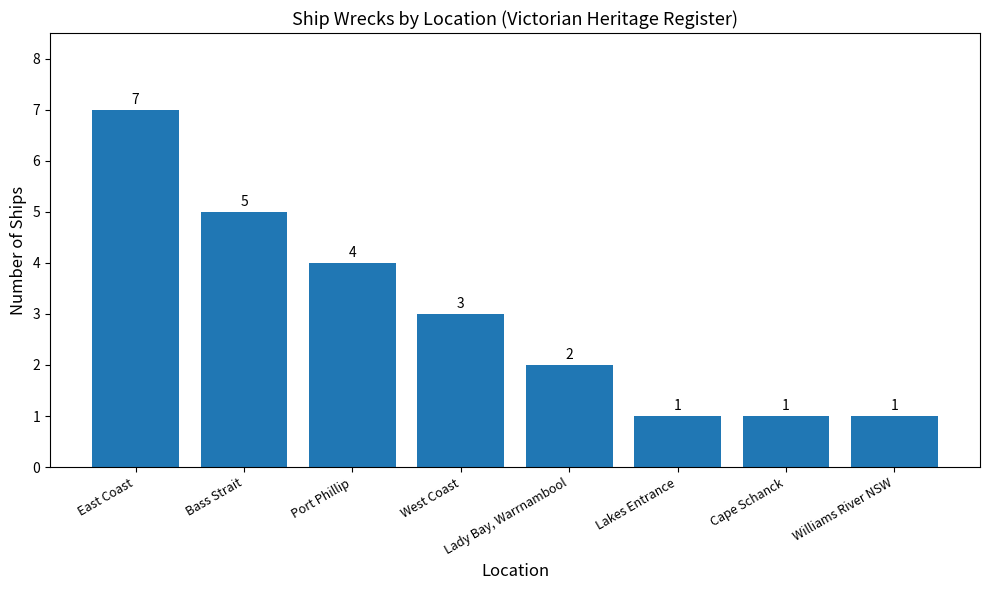

Reading right to left, extract all data points from this chart.

Williams River NSW=1	Cape Schanck=1	Lakes Entrance=1	Lady Bay, Warrnambool=2	West Coast=3	Port Phillip=4	Bass Strait=5	East Coast=7